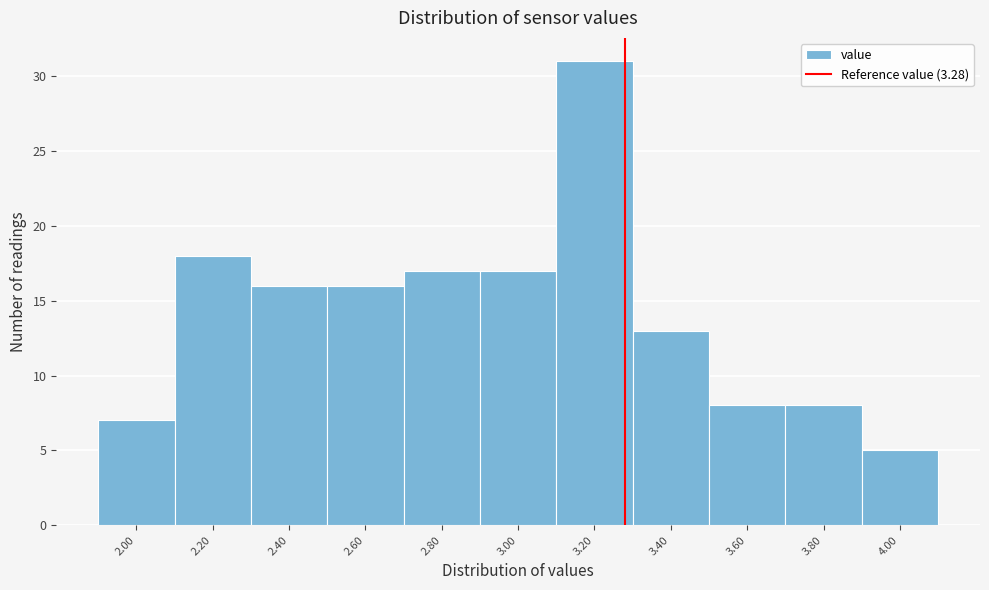

Reading left to right, list every bar in this chart as the range it spans on the x-axis followed by its height. The values are not printed on the chart, so give them approximately, as read against the axis.

1.9 to 2.1: 7
2.1 to 2.3: 18
2.3 to 2.5: 16
2.5 to 2.7: 16
2.7 to 2.9: 17
2.9 to 3.1: 17
3.1 to 3.3: 31
3.3 to 3.5: 13
3.5 to 3.7: 8
3.7 to 3.9: 8
3.9 to 4.1: 5